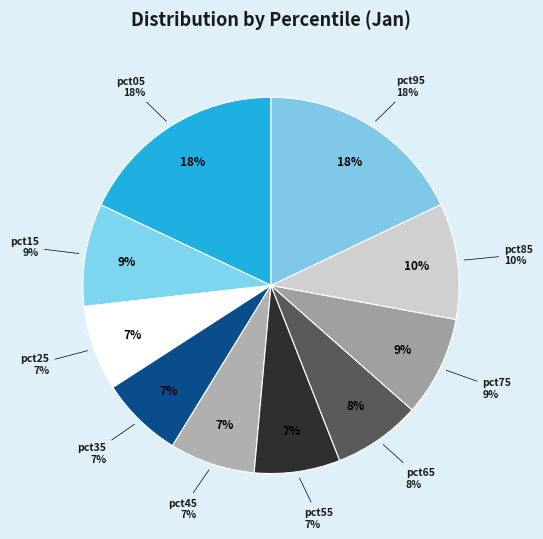

The pct65 slice represents 8% of the pie. True or false?

True